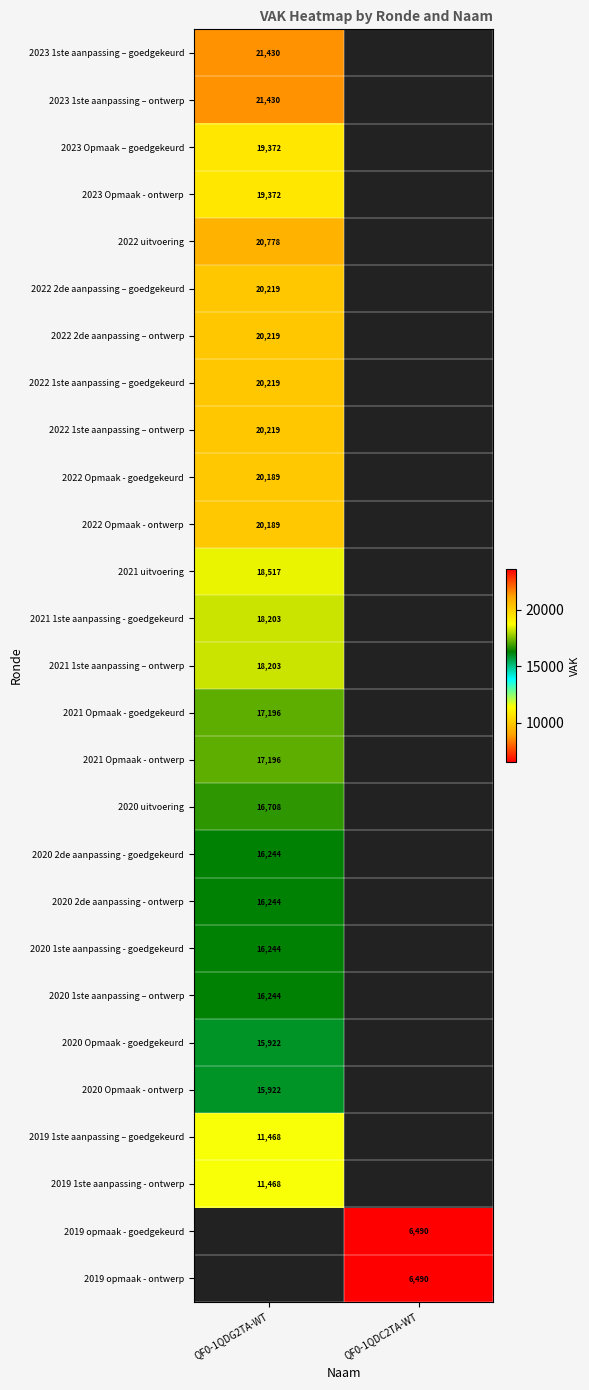

Is it true that 2021 Opmaak - goedgekeurd equals 22363 at QF0-1QDG2TA-WT?

False